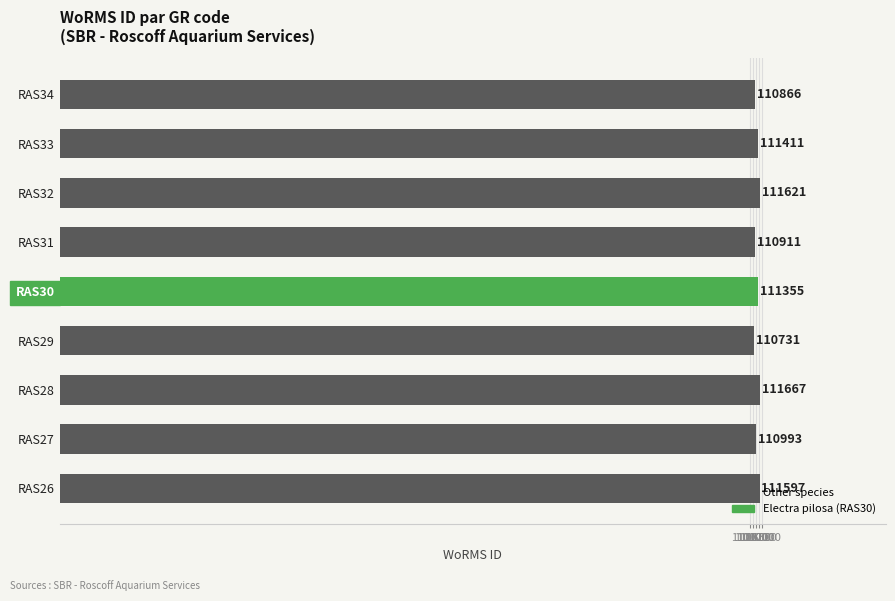

Rank the categories by value from highest to lowest.

RAS28, RAS32, RAS26, RAS33, RAS30, RAS27, RAS31, RAS34, RAS29